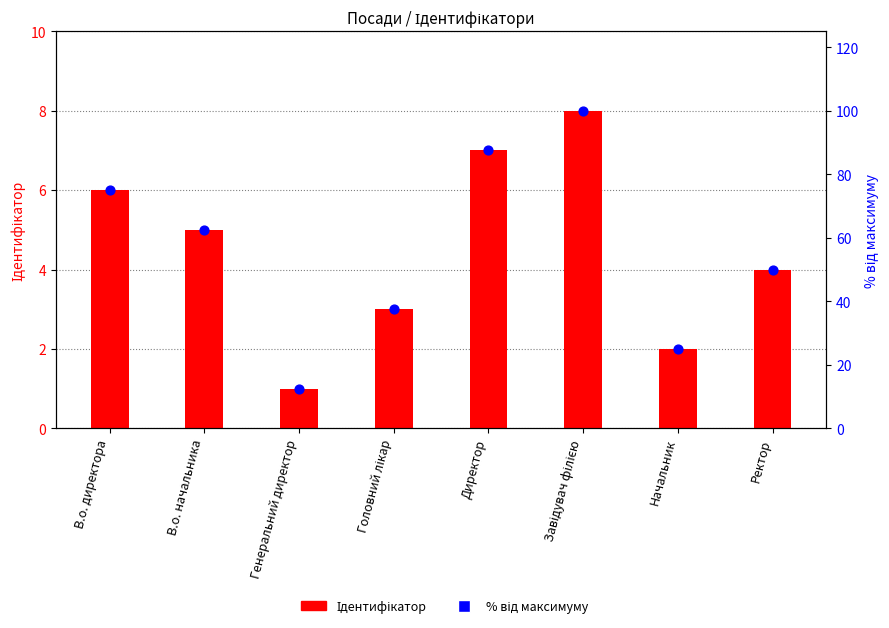

Which series has the largest total across all categories?

% від максимуму